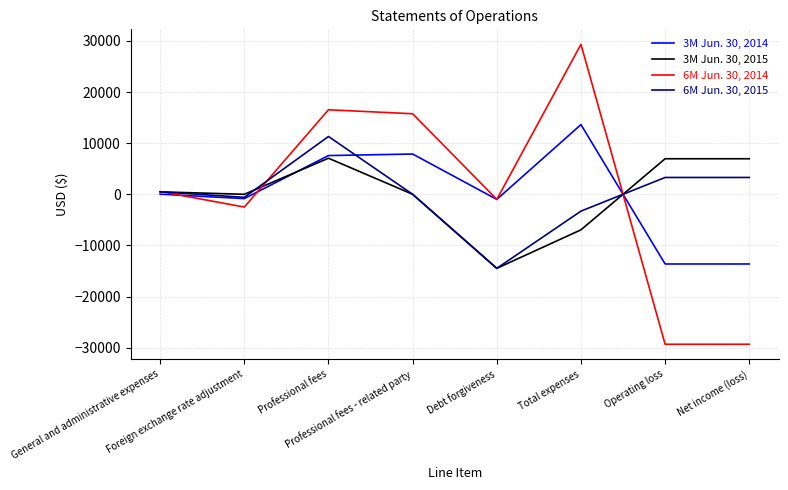

True or false: 3M Jun. 30, 2014 has more than 1 interior local peaks.

True